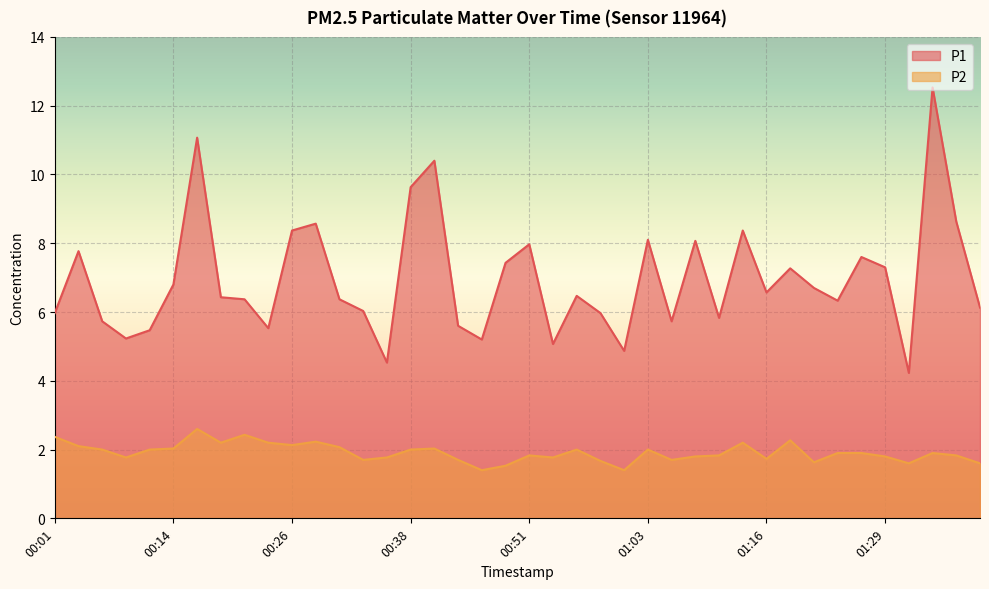

Rank the series by their maximum value, from highest to lowest.

P1, P2